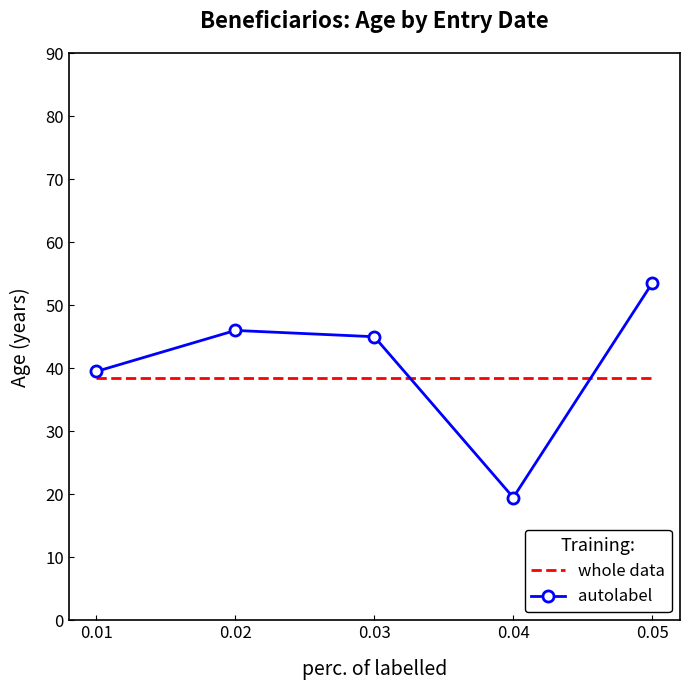

Is it true that autolabel equals 74.2 at 0.05?

False